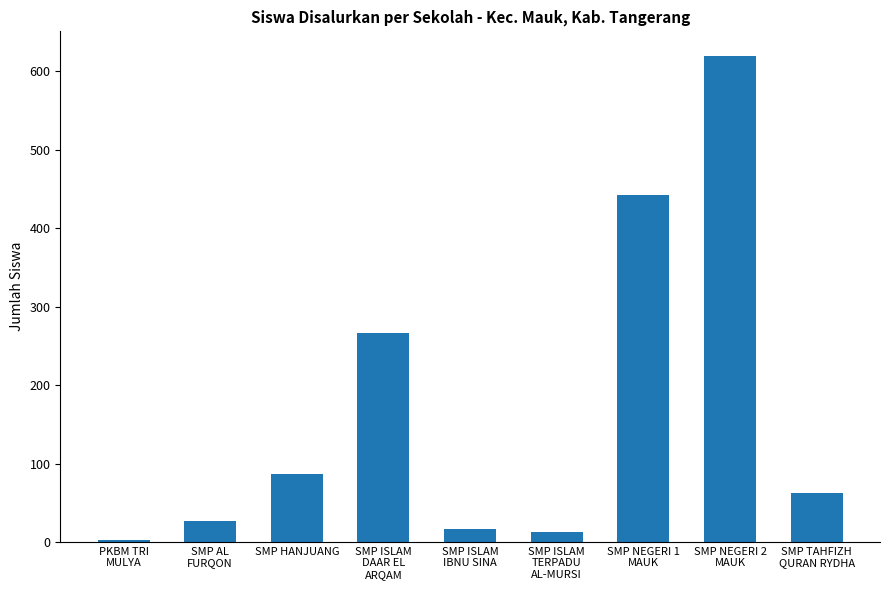

What is the maximum value shown in the chart?

620